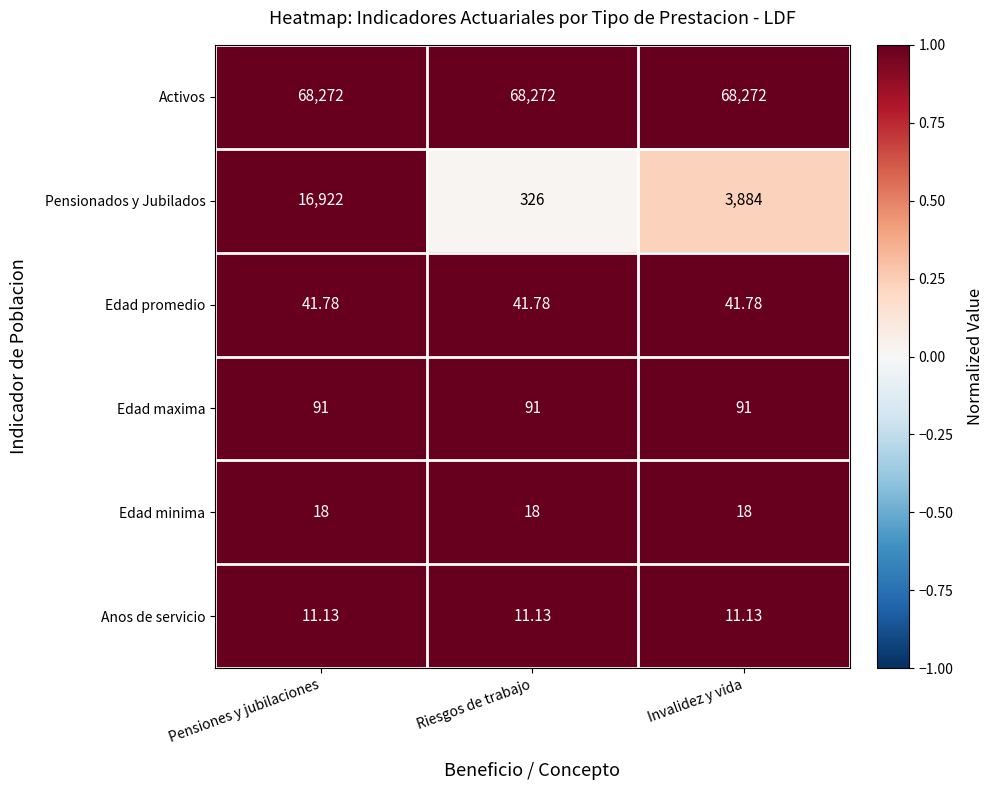

At Riesgos de trabajo, list the series in order from smallest to largest.

Anos de servicio, Edad minima, Edad promedio, Edad maxima, Pensionados y Jubilados, Activos